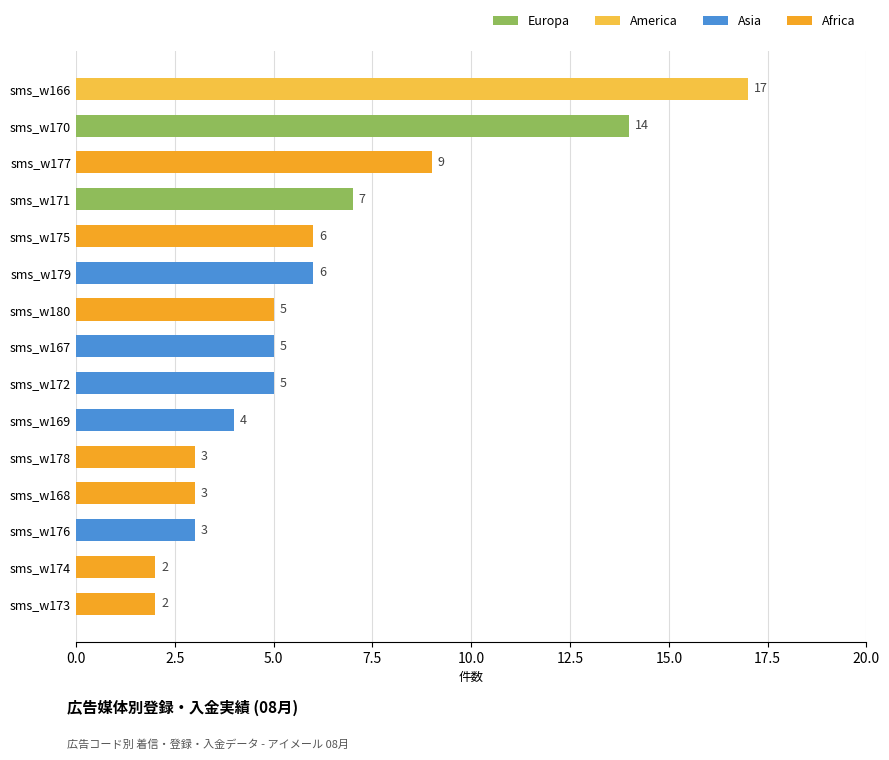

Read the value at sms_w180, to the nearest 5.

5